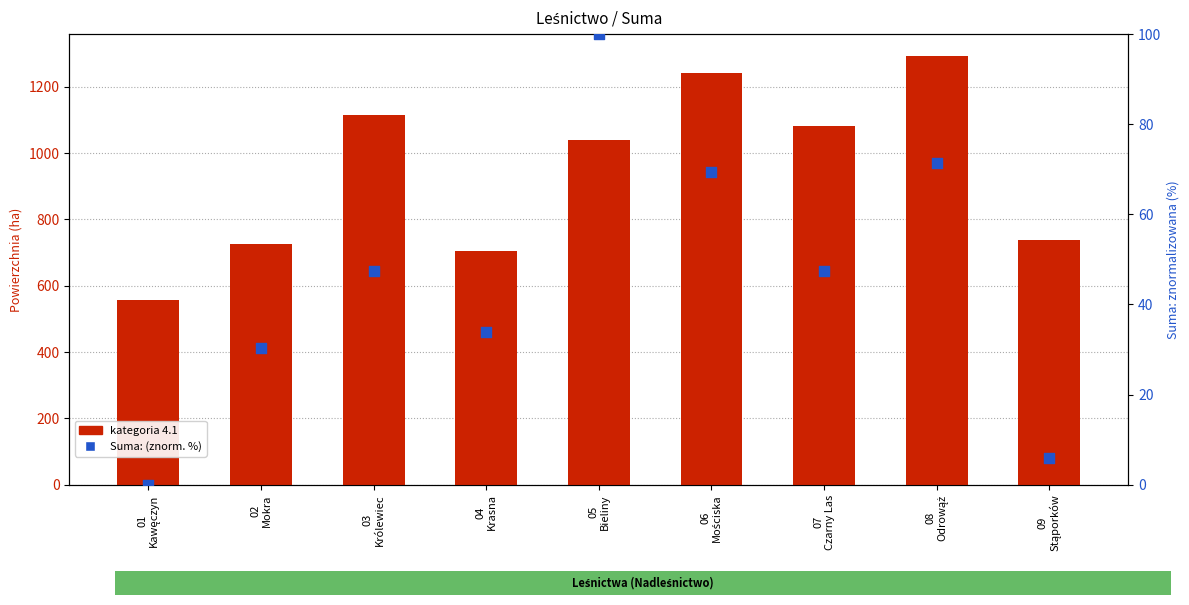

Which series has the largest total across all categories?

4.1 (główna kategoria)